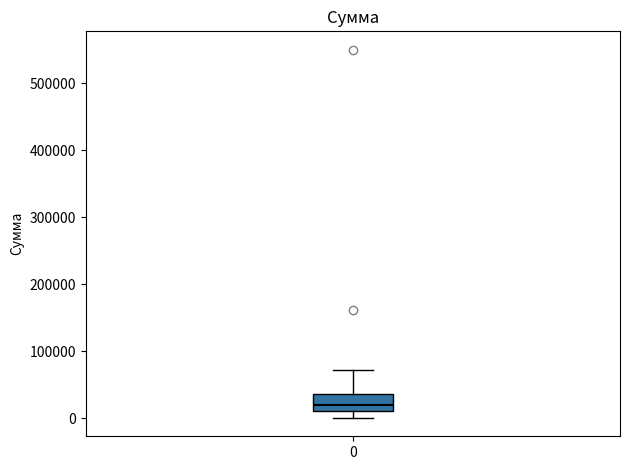

Transcribe this box plot: give where the median line is, the range the box spans, and where the two whiskers end, as read against the y-axis. The values are not printed on the chart, so give them approximately, as read against the axis.

median 20000, box 10000 to 40000, whiskers 0 to 70000